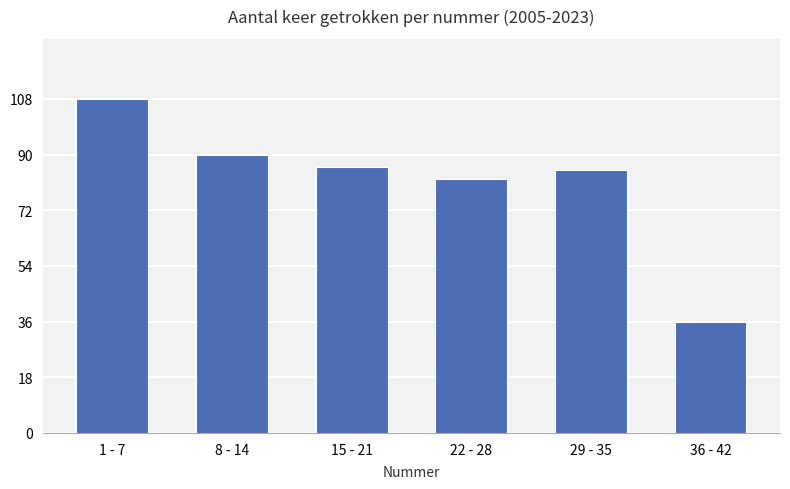

The chart shows a value of 85 at 29 - 35. True or false?

True